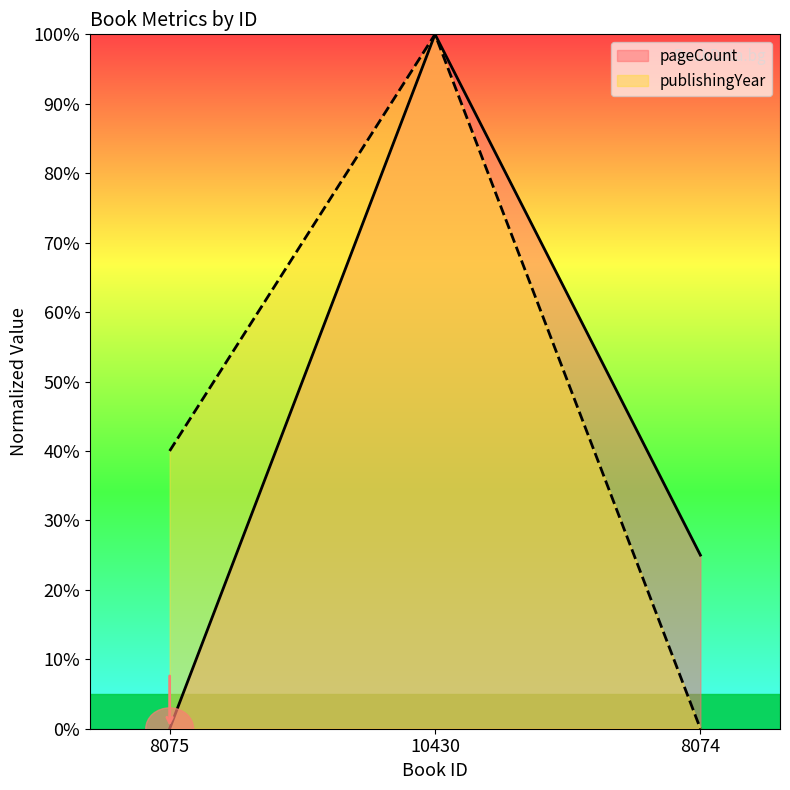

Which series has the largest total across all categories?

publishingYear